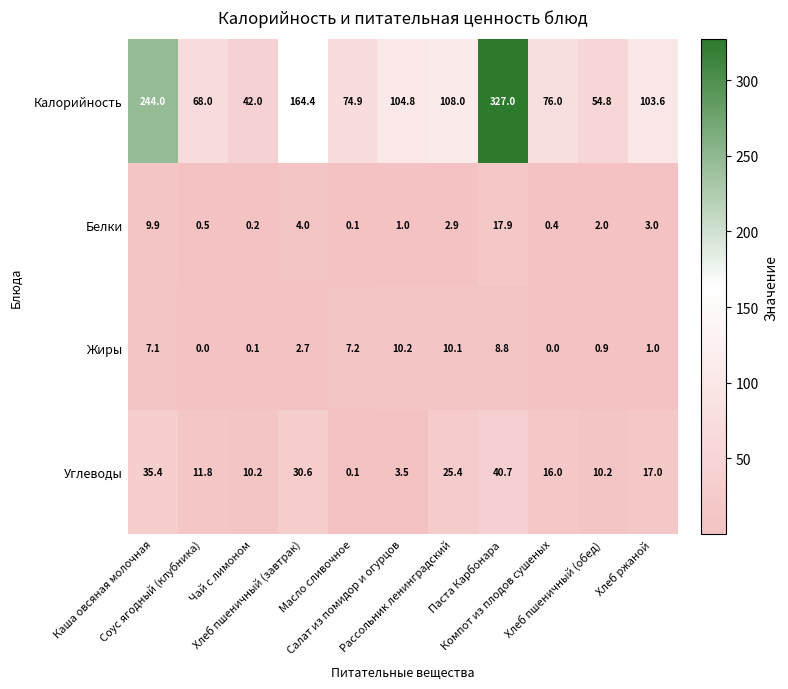

What is the maximum value shown in the chart?

327.0